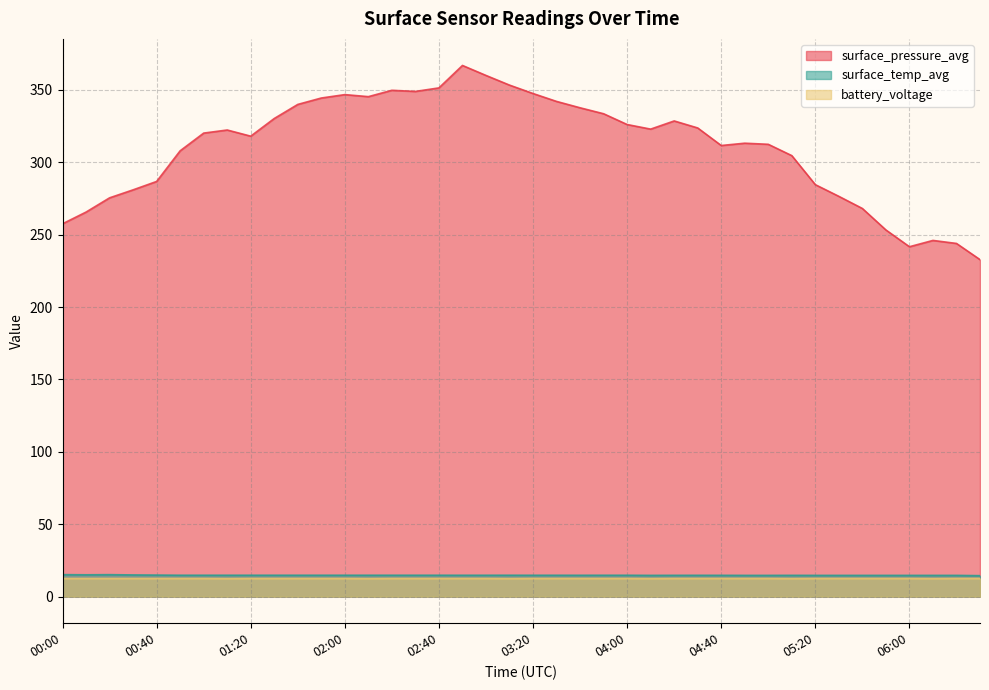

How many lines are shown in the chart?

3